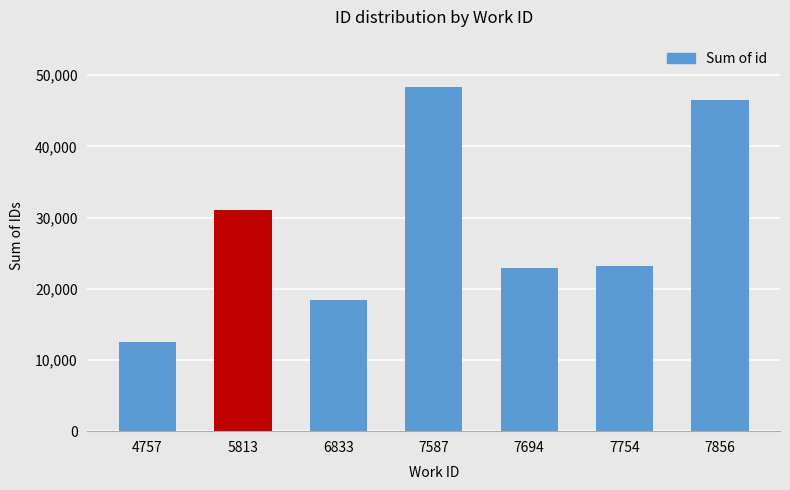

What is the smallest value displayed?

12587